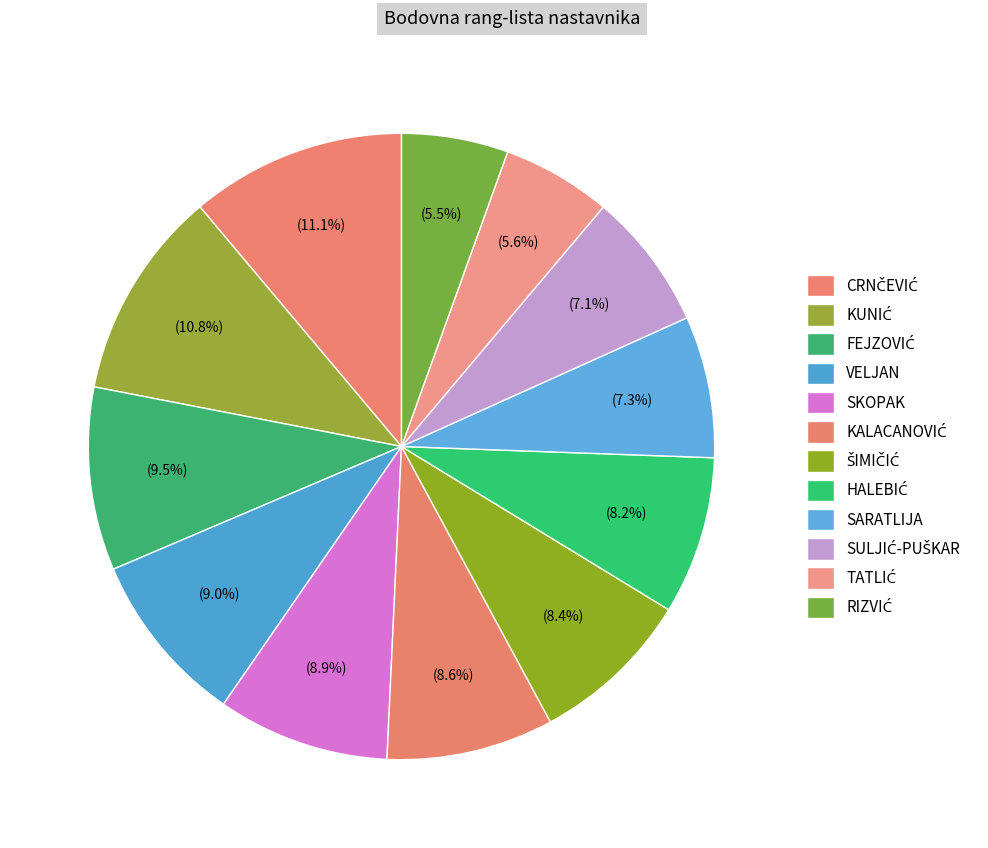

Is there any slice that represents more than half of the pie?

No